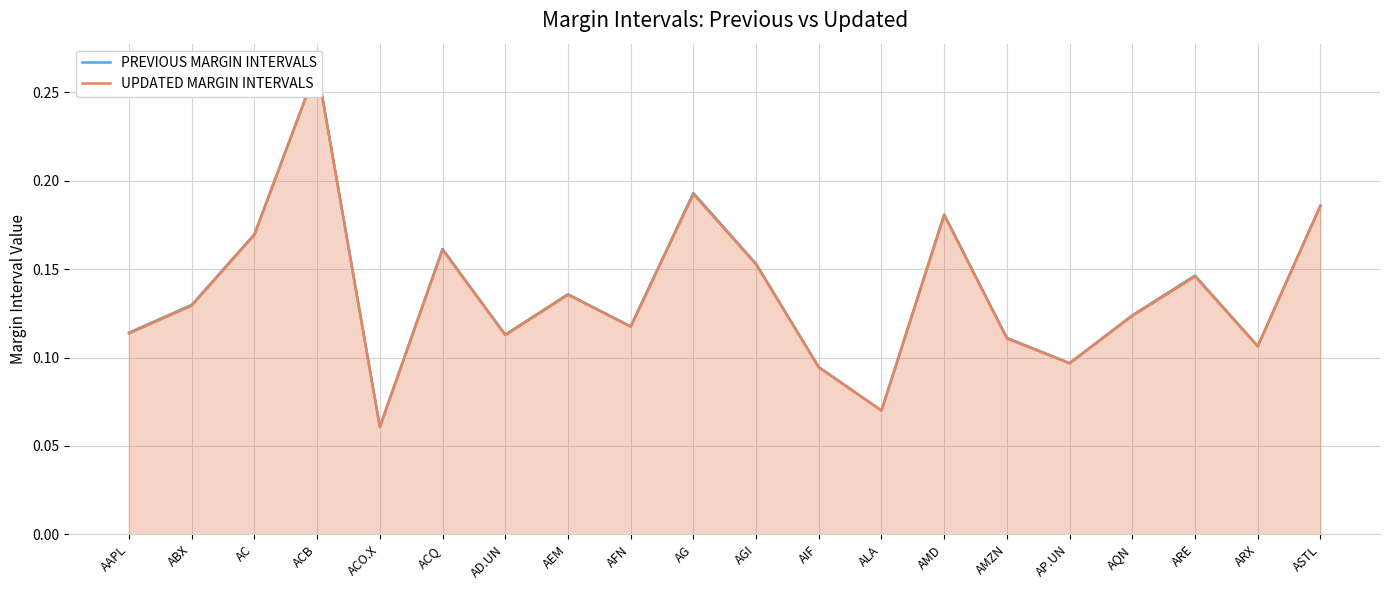

What is the approximate value of PREVIOUS MARGIN INTERVALS at AFN?

0.1